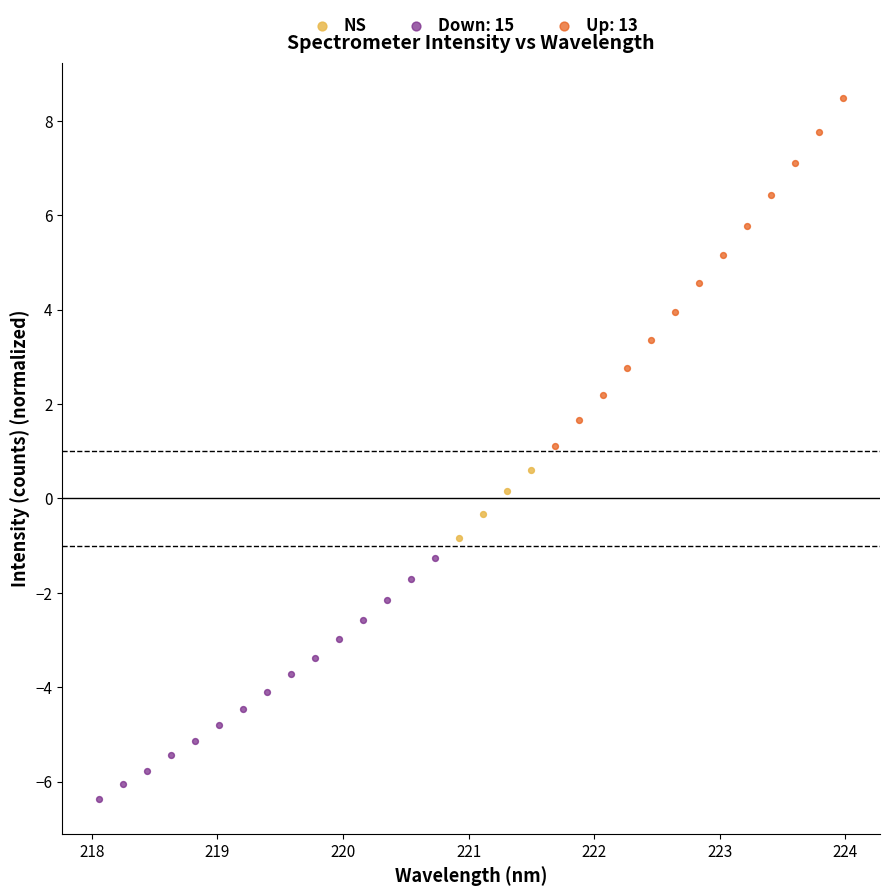

Which series has the widest spread of Y values?

Up: 13